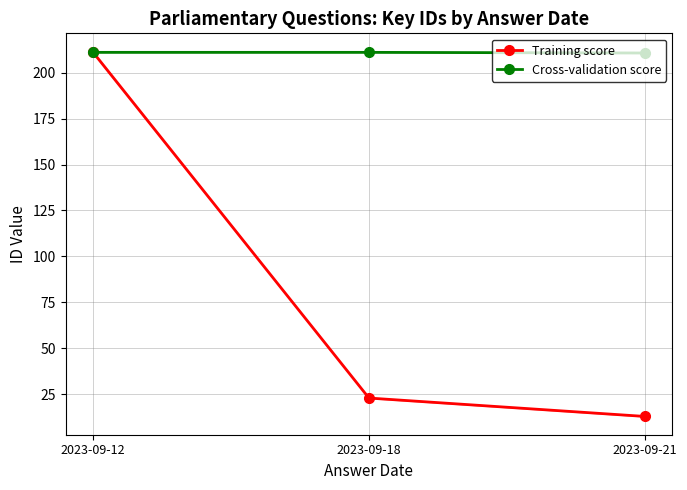

What is the sum of all Cross-validation score values?

632.7